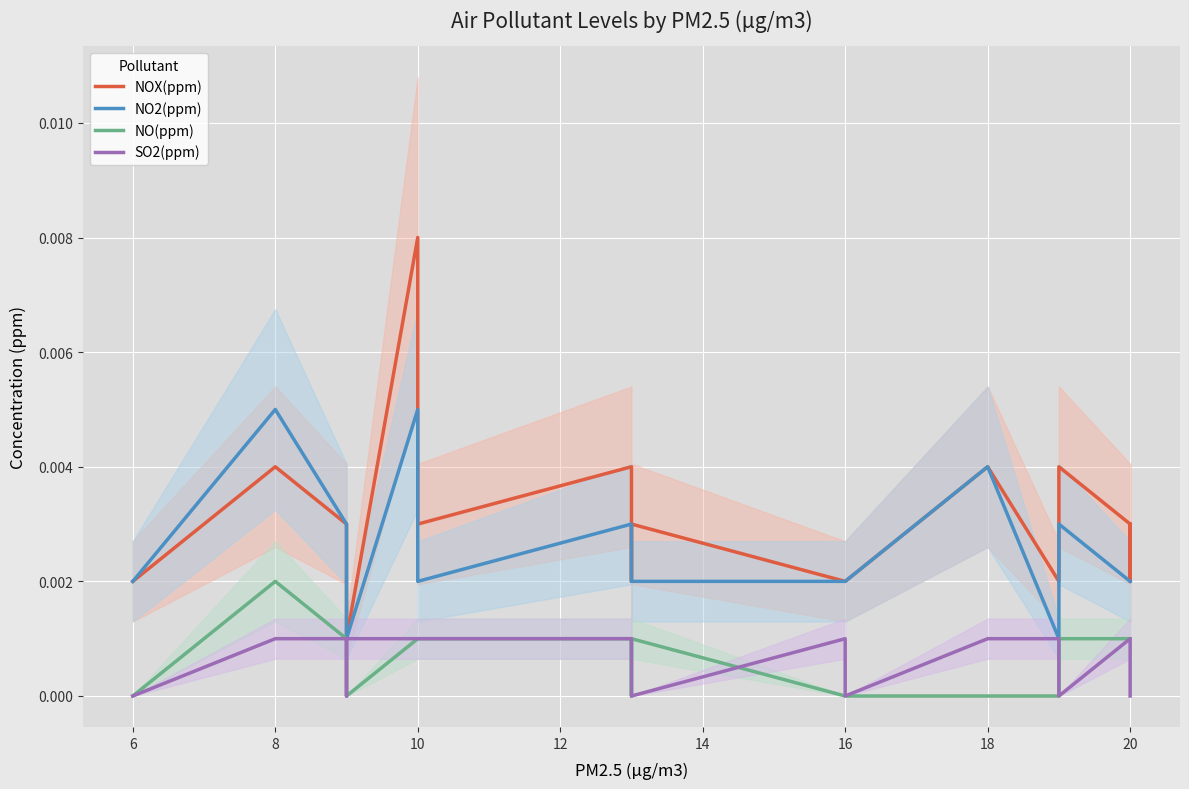

True or false: NO2(ppm) and SO2(ppm) intersect in this chart.

False